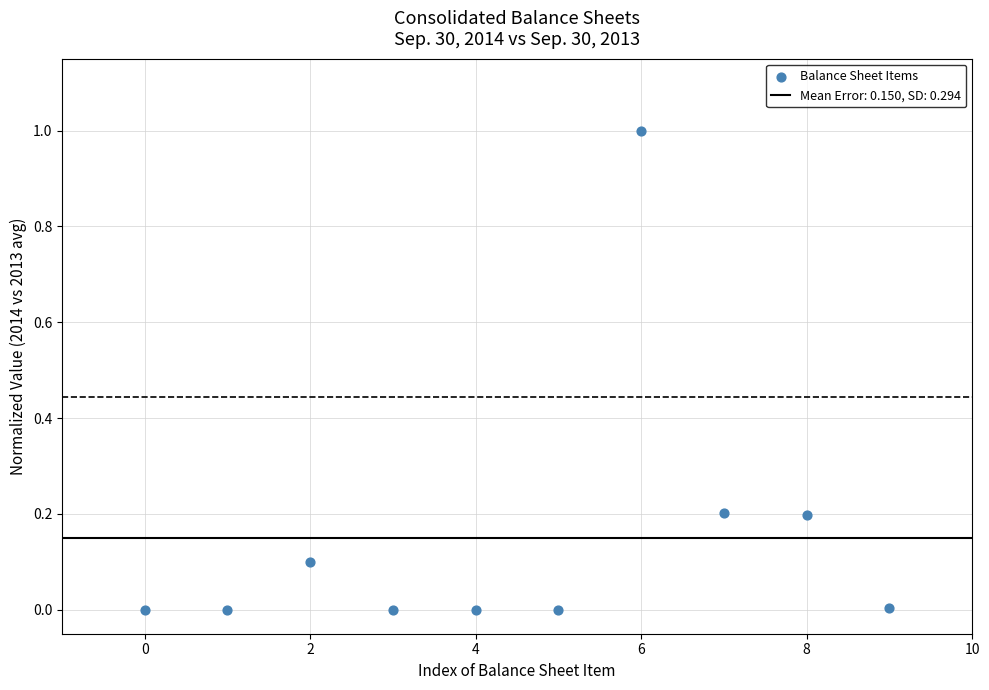

What is the range of Y values (max minus min)?

1.0